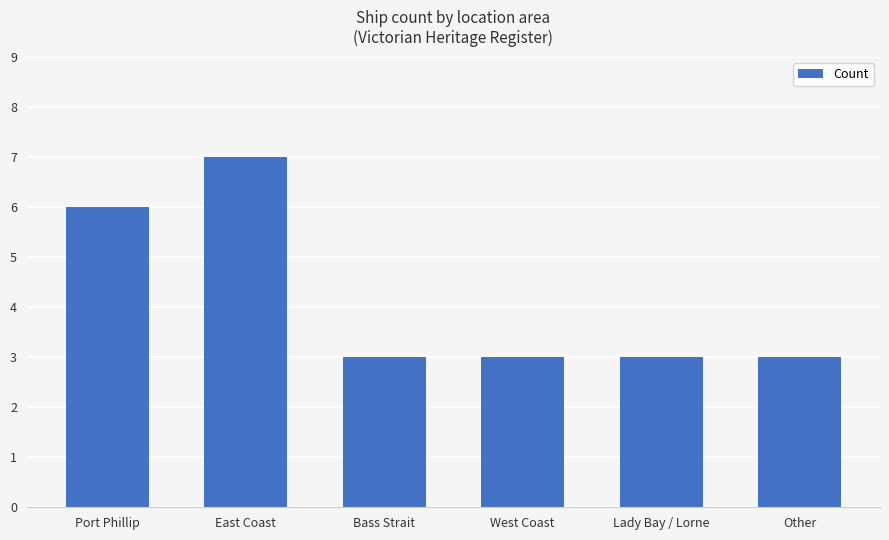

Approximately how many times larger is the value at Other compared to Bass Strait?

1.0